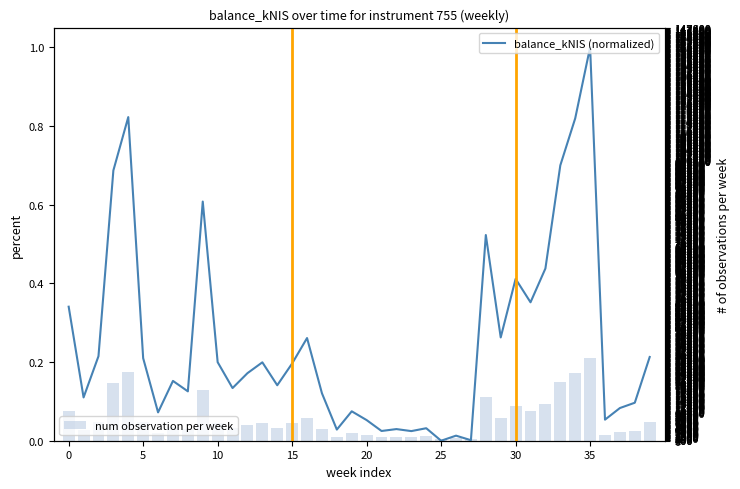

Does the chart contain stacked bars?

No